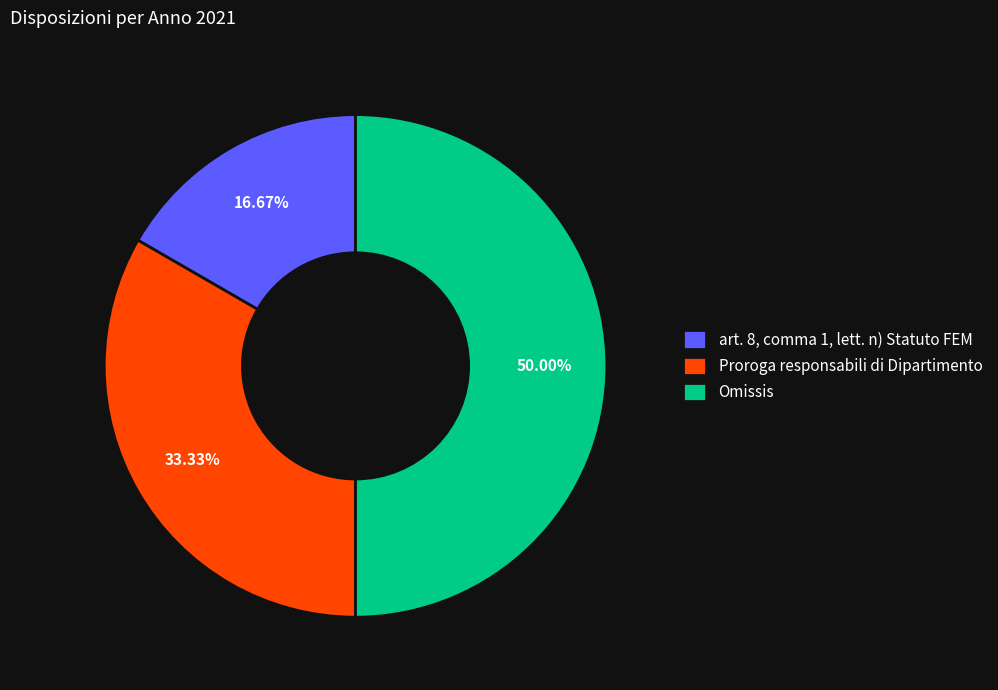

Is Proroga responsabili di Dipartimento the majority of the pie?

No